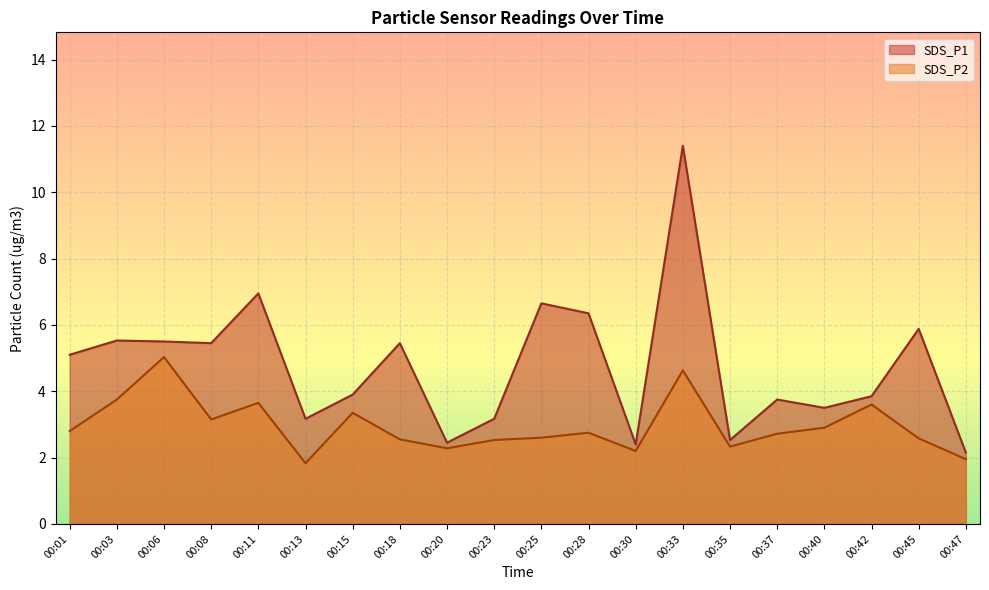

Which series has the widest spread of values?

SDS_P1